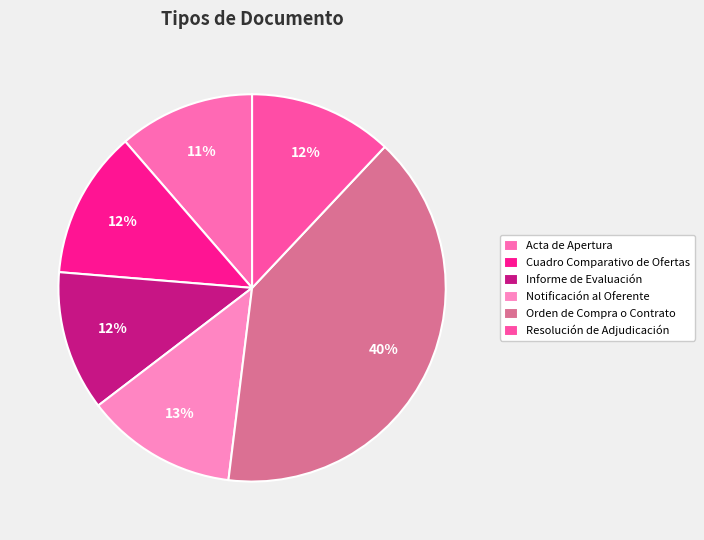

The Notificación al Oferente slice represents 23% of the pie. True or false?

False